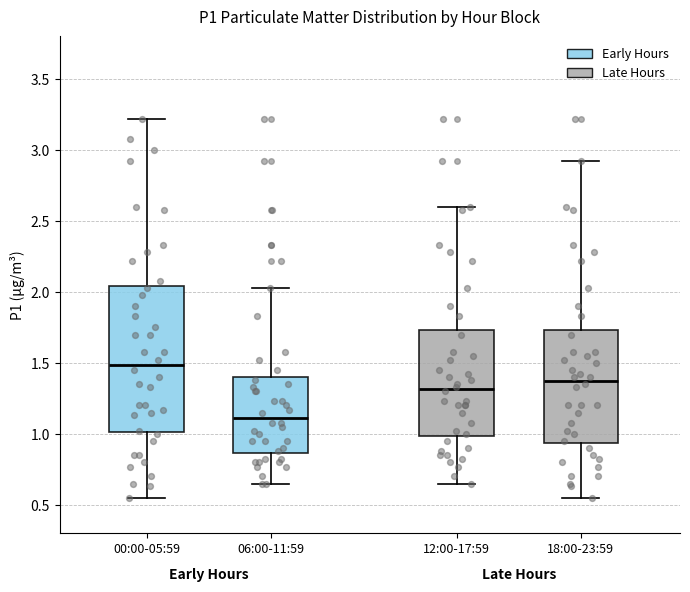

Reading left to right, transcribe this box plot: for each box, give where its median line is, the range the box spans, and where its two whiskers end, as read against the y-axis. The values are not printed on the chart, so give them approximately, as read against the axis.

00:00-05:59: median 1.50, box 1.00 to 2.05, whiskers 0.55 to 3.20
06:00-11:59: median 1.10, box 0.85 to 1.40, whiskers 0.65 to 2.05
12:00-17:59: median 1.30, box 1.00 to 1.75, whiskers 0.65 to 2.60
18:00-23:59: median 1.40, box 0.95 to 1.75, whiskers 0.55 to 2.90